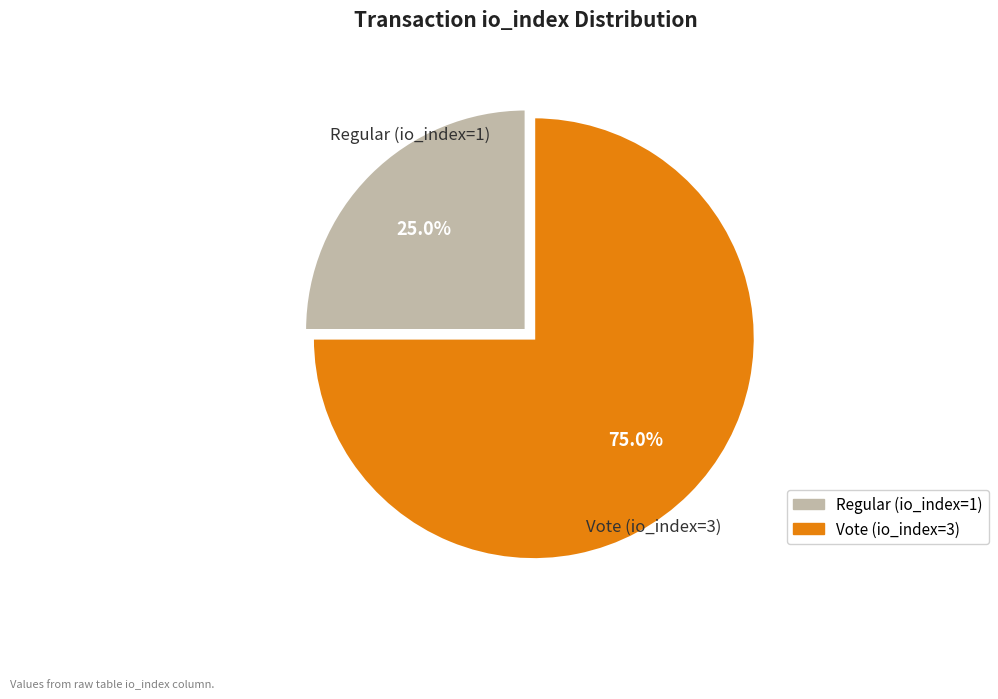

What is the smallest slice in the pie chart?

Regular (io_index=1)